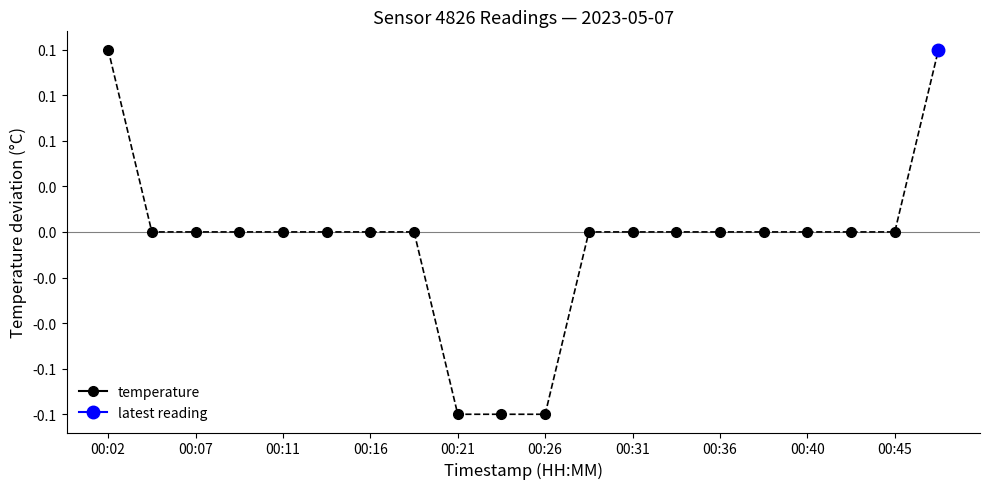

How many values are below zero?

3